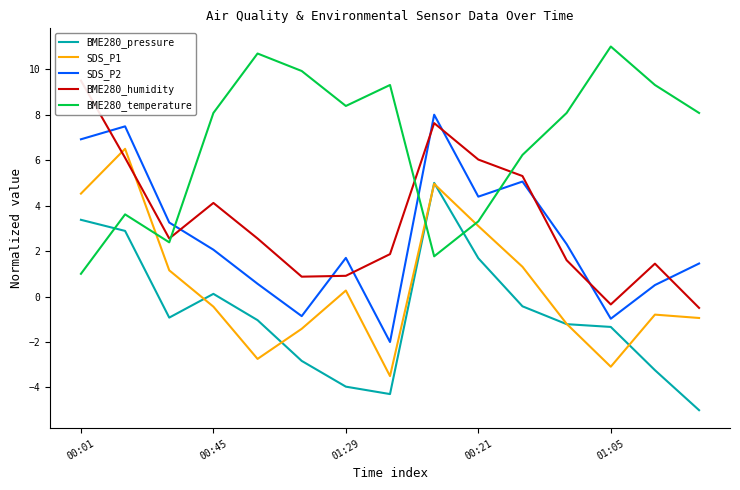

Is it true that BME280_humidity equals 7.6 at 8?

True